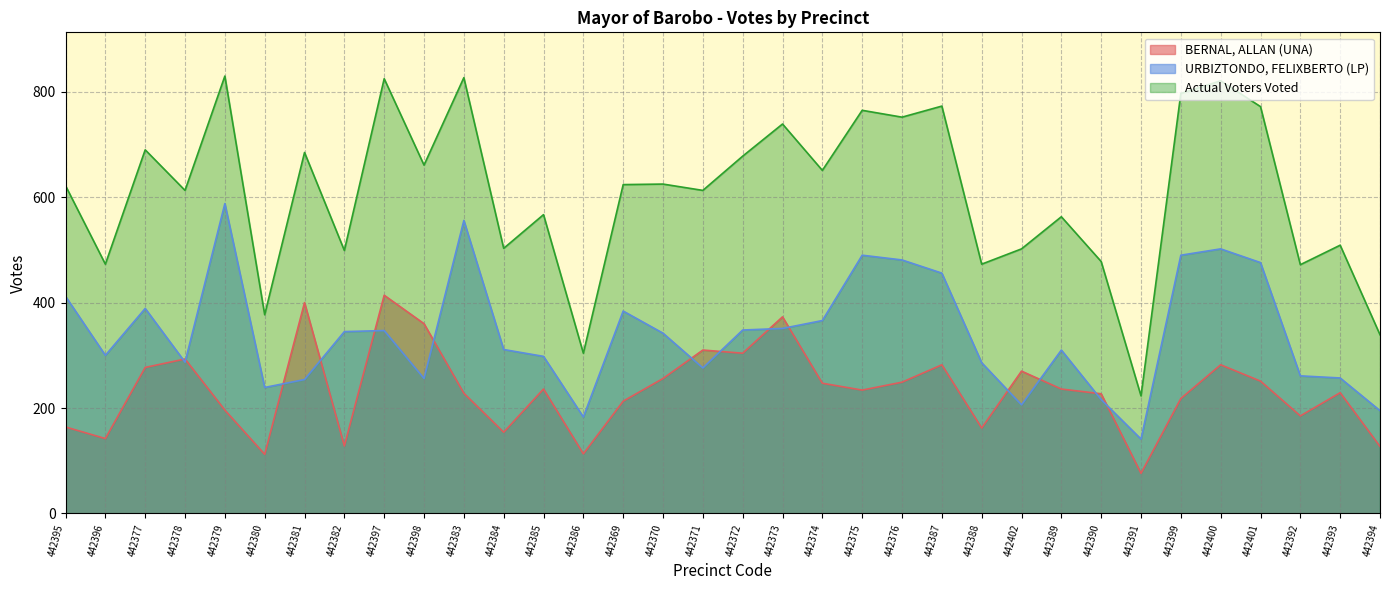

How many lines are shown in the chart?

3